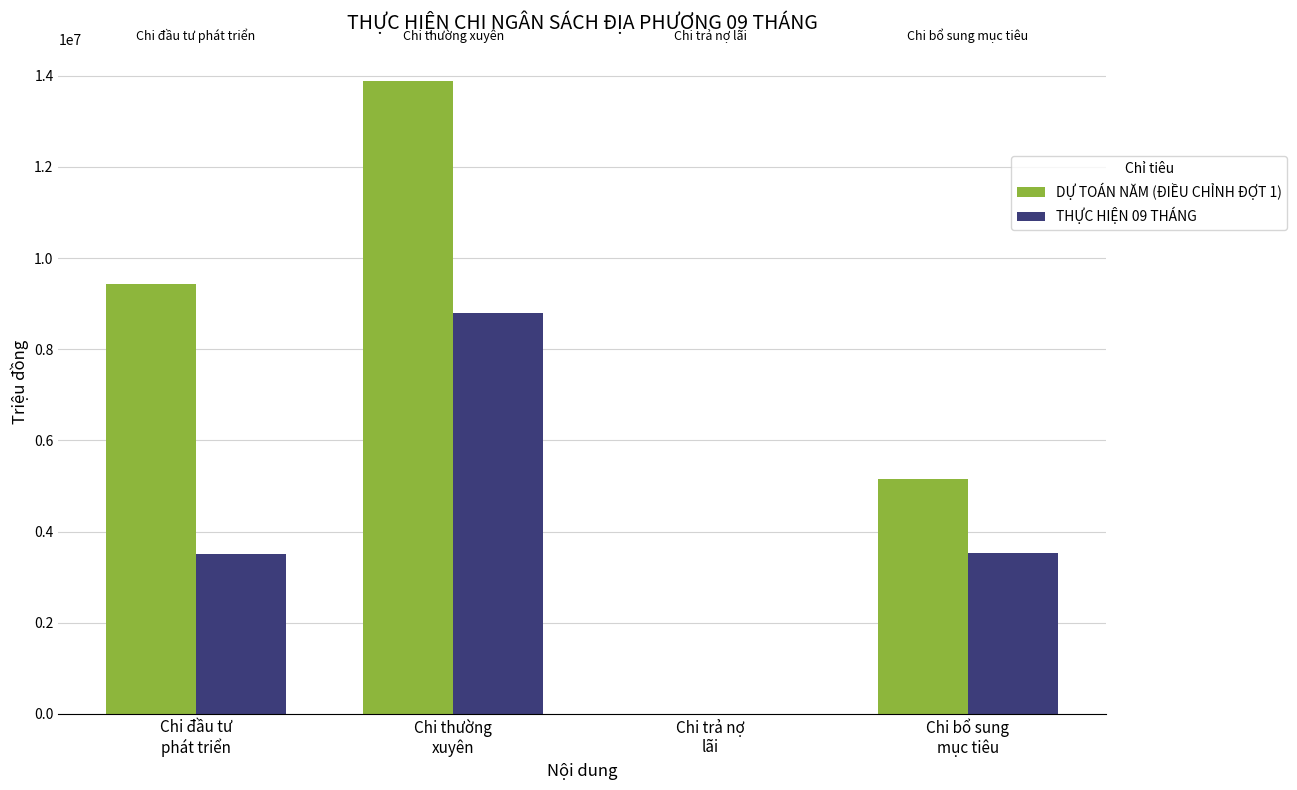

What is the maximum value shown in the chart?

13883086